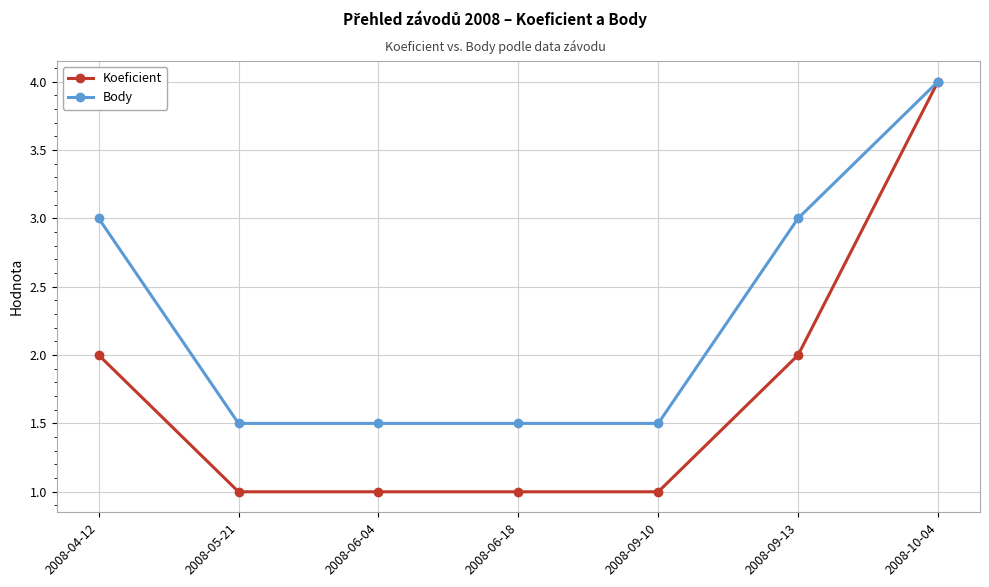

What is the difference between the maximum and minimum values in the Body series?

2.5